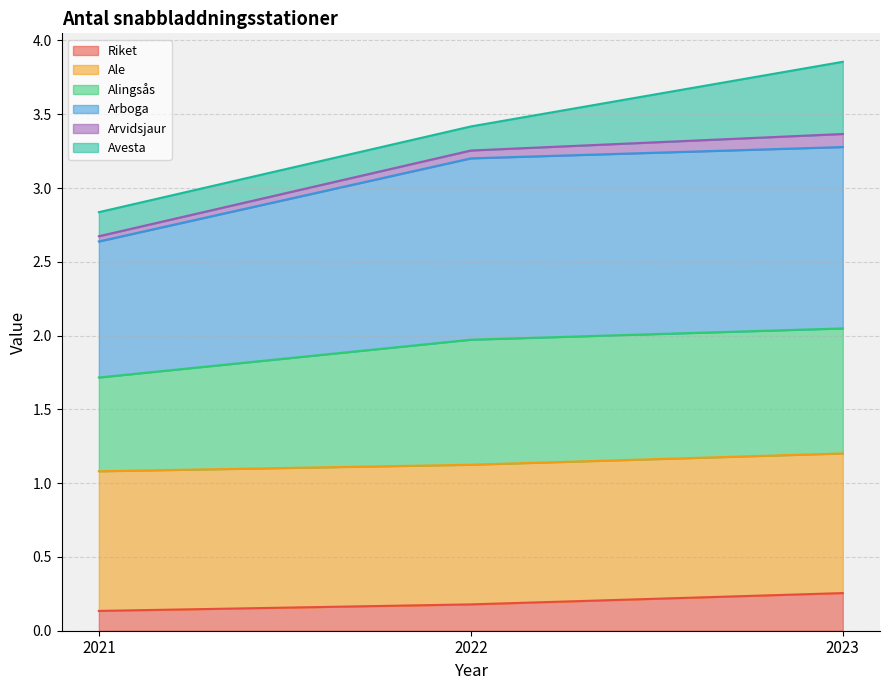

Is it true that Riket equals 0.0 at 2021?

False